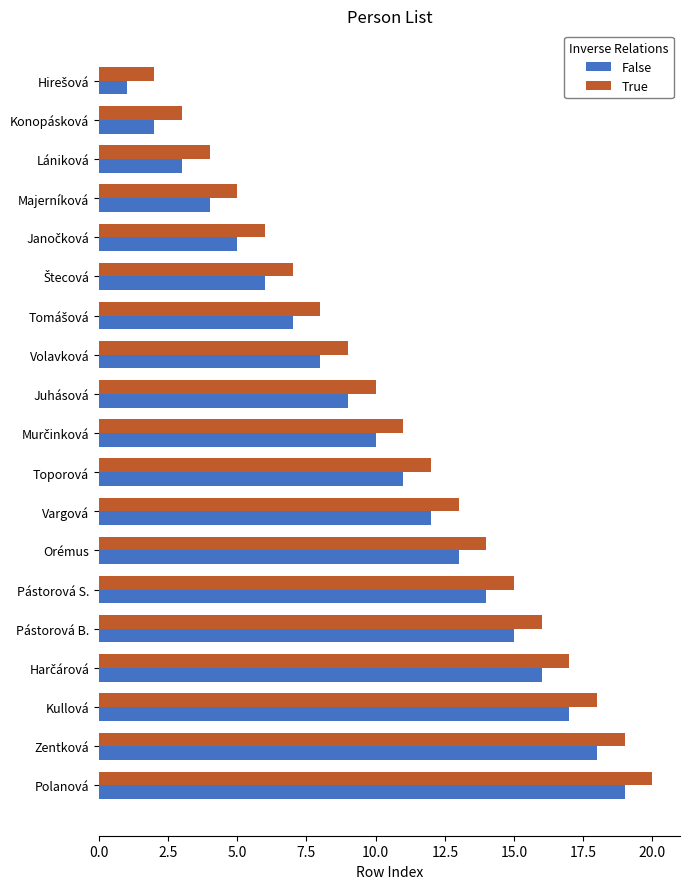

The value of True at Pástorová S. is 26. True or false?

False